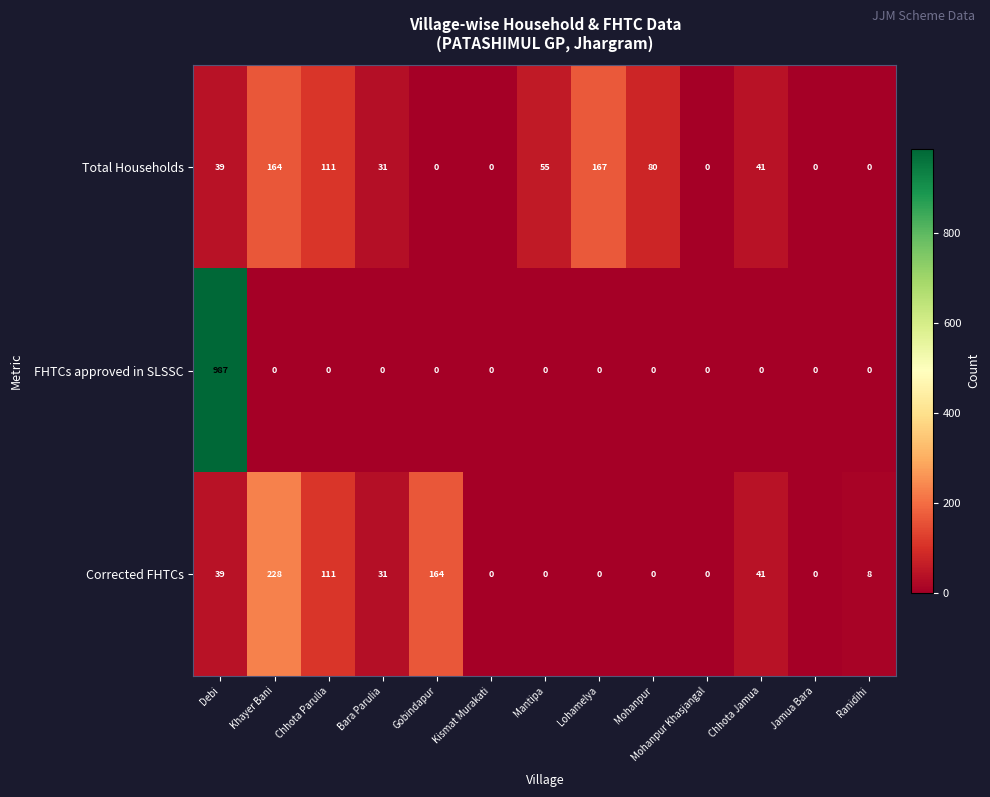

What is the difference between the maximum and second lowest values in the FHTCs approved in SLSSC series?

987